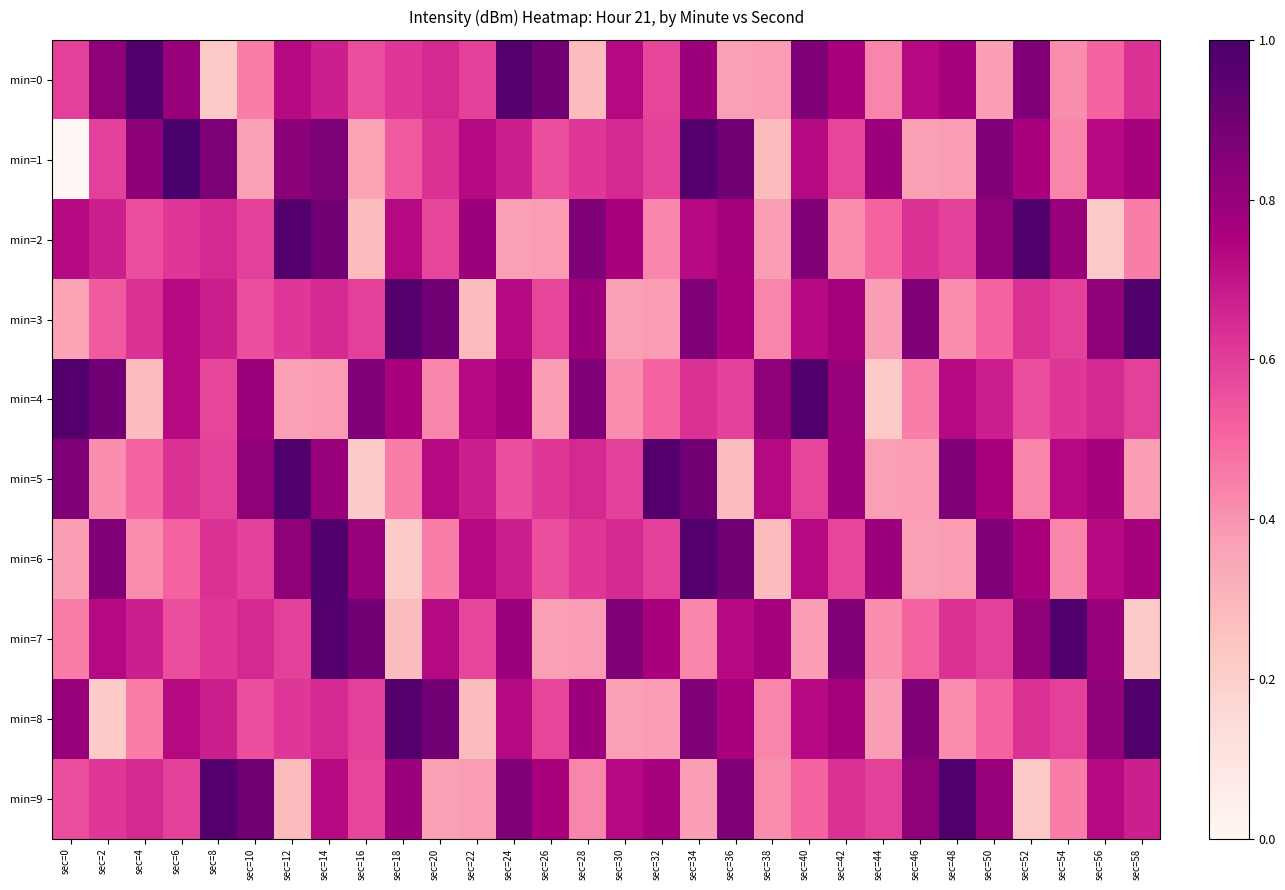

What is the spread (max minus min) of values at sec=4?

13.3